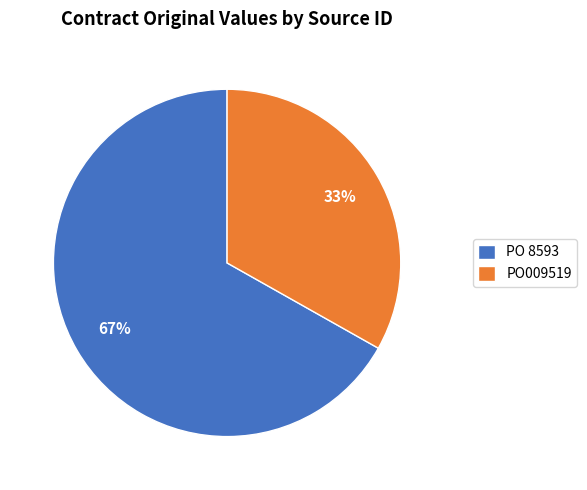

To the nearest percent, what percentage of the pie is PO 8593?

67%